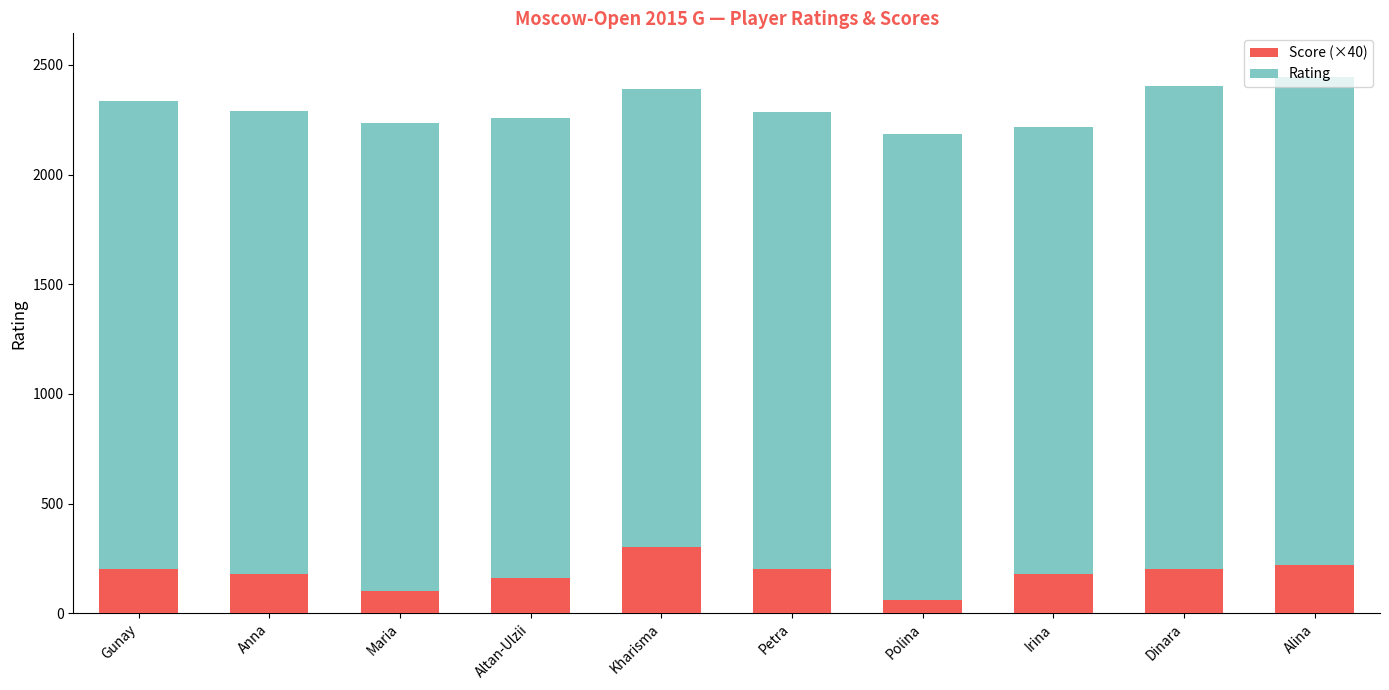

True or false: Score (×40) has a value of 313 at Alina.

False